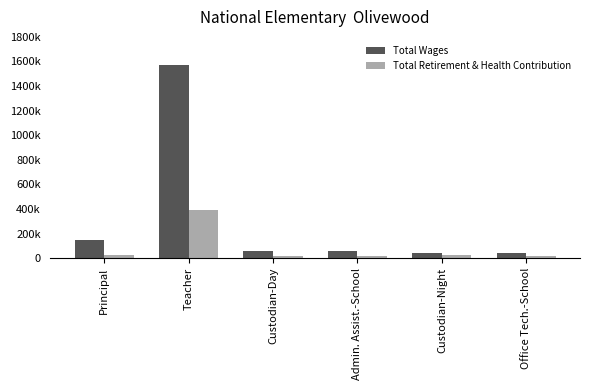

The value of Total Retirement & Health Contribution at Custodian-Night is 23534. True or false?

True